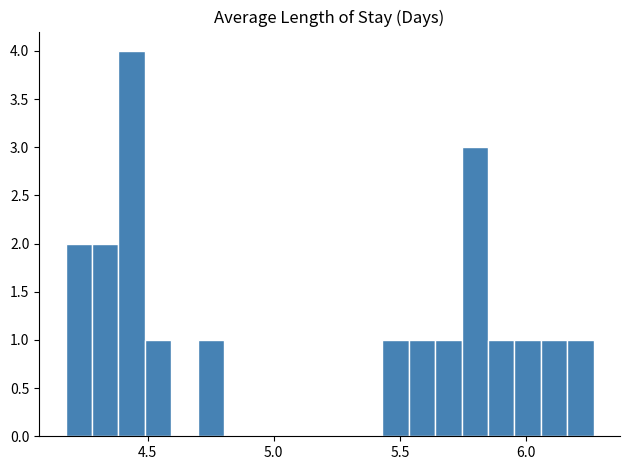

Around what value on the x-axis is the tallest bar? Give the approximate position of its centre, as read against the axis.

4.45